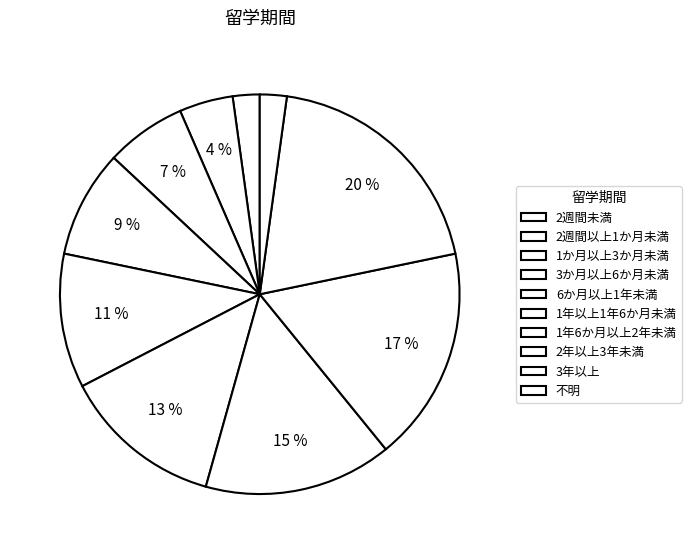

How many segments does this pie chart have?

10